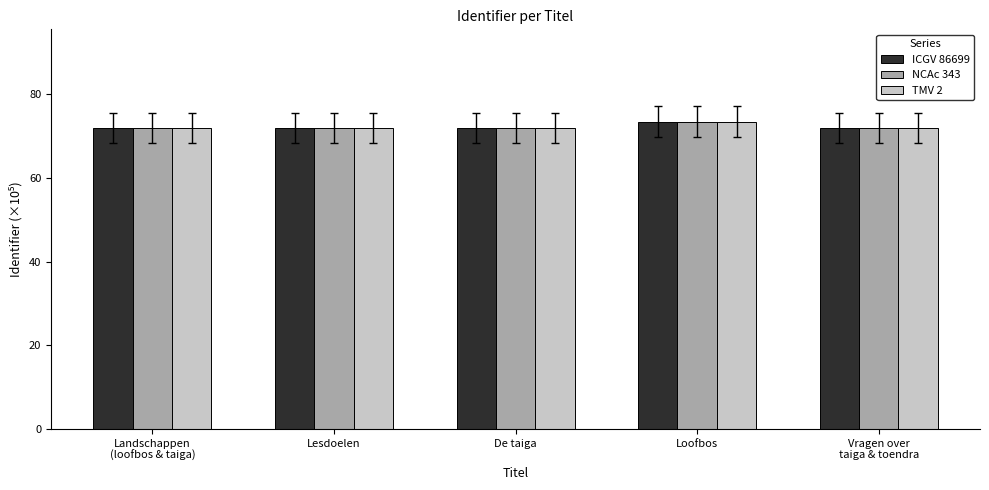

What is the sum of the TMV 2 values at Landschappen
(loofbos & taiga) and Lesdoelen?

144.0